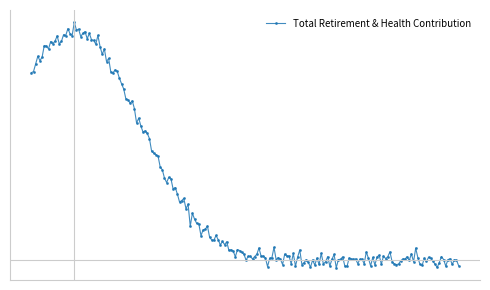

Is this an area chart (filled region under the line)?

No